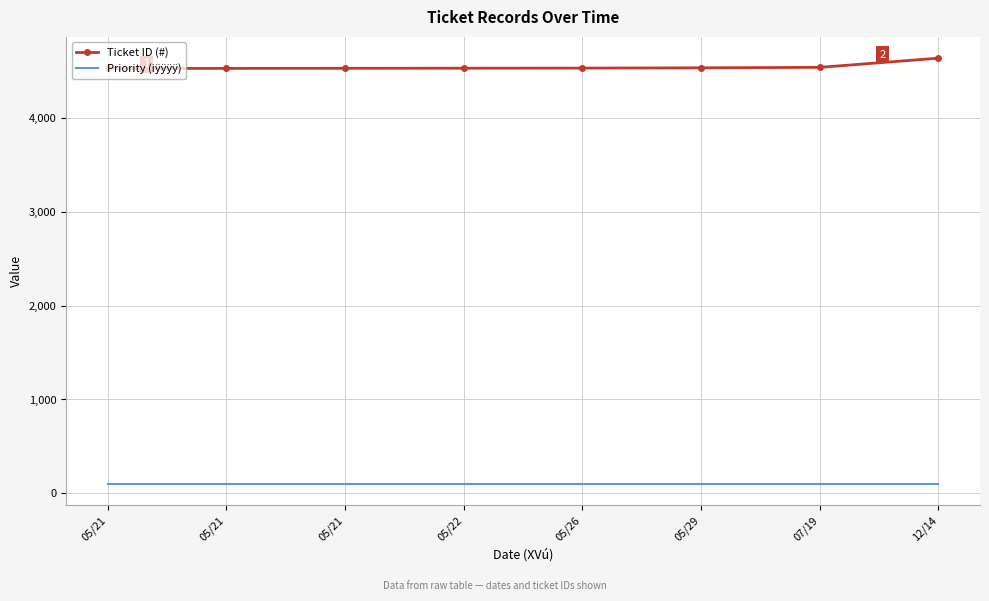

What is the total value across all series at 05/21?

4633